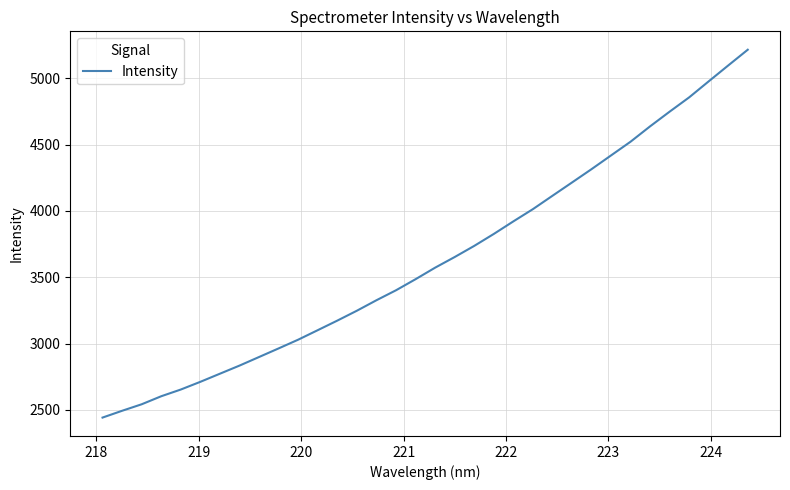

What is the smallest value displayed?

2442.1